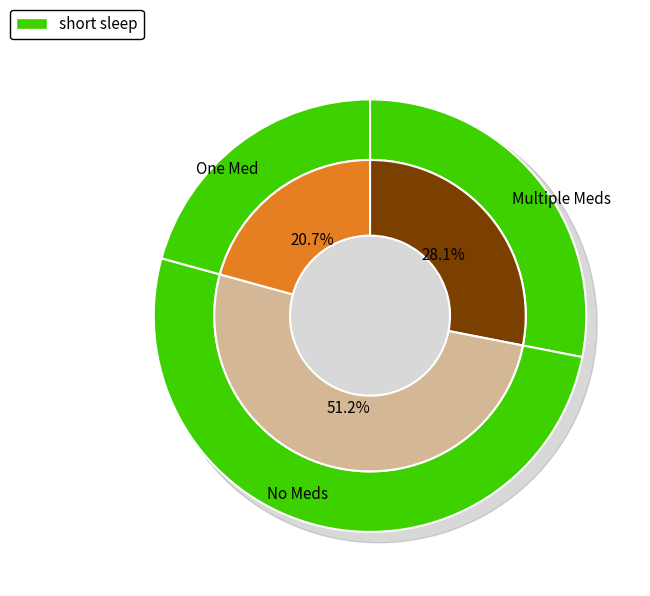

Is pct25 the majority of the pie?

No